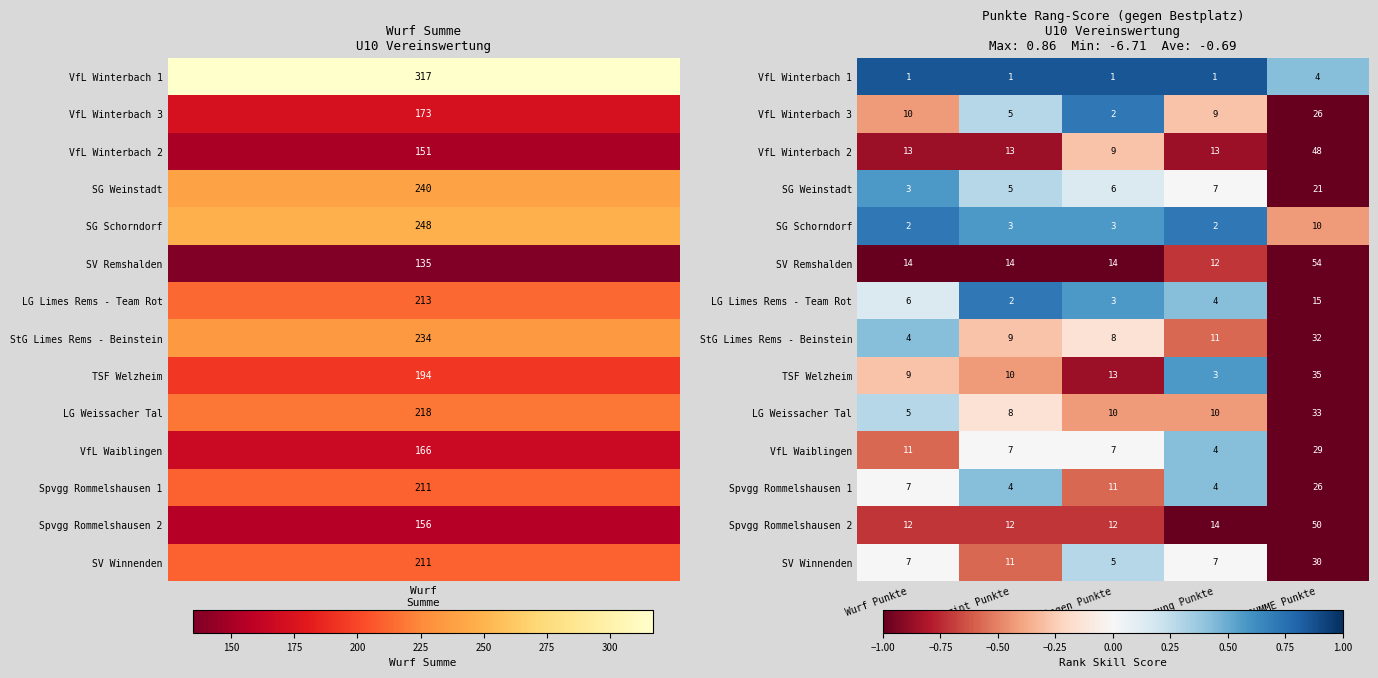

The value of SG Schorndorf at Wurf Punkte is 1. True or false?

False